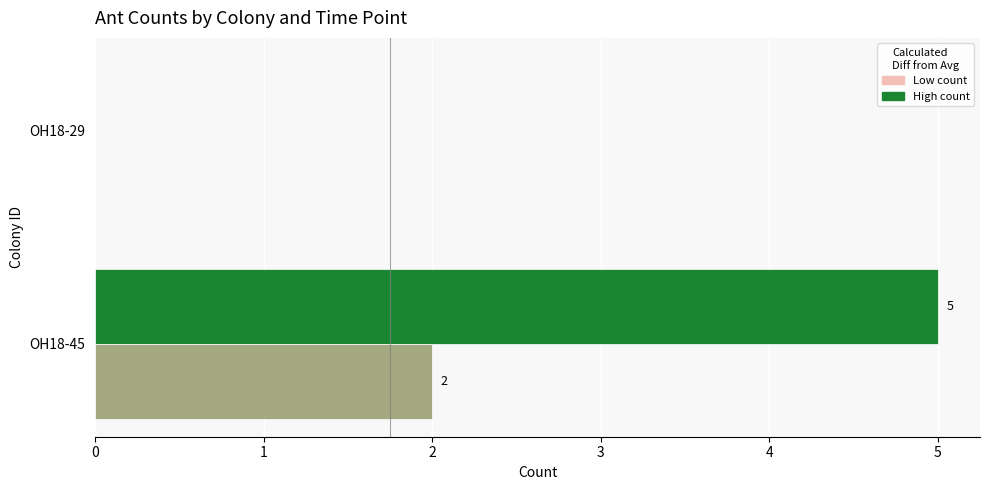

True or false: # on left has a value of 5 at OH18-45.

True